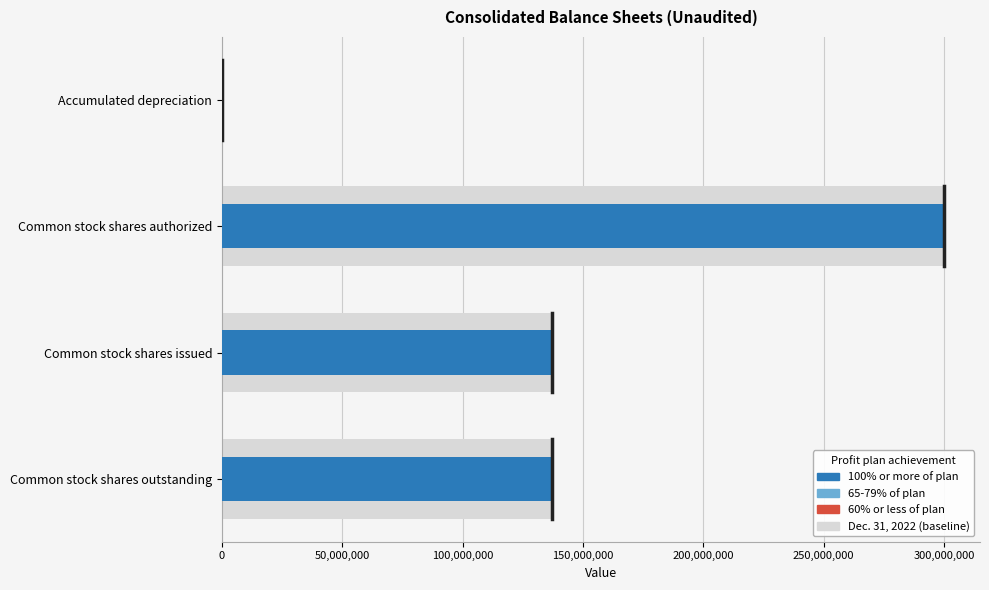

How many bars are there in total?

4